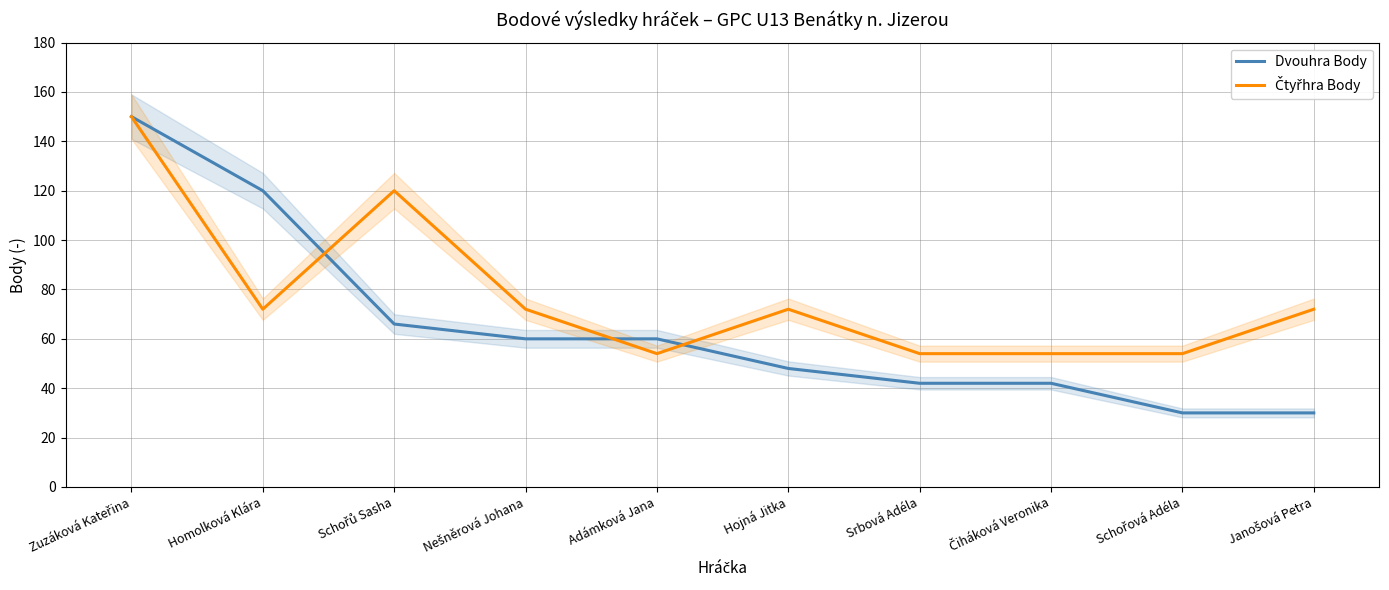

What are all the series names shown in the legend?

Dvouhra Body, Čtyřhra Body